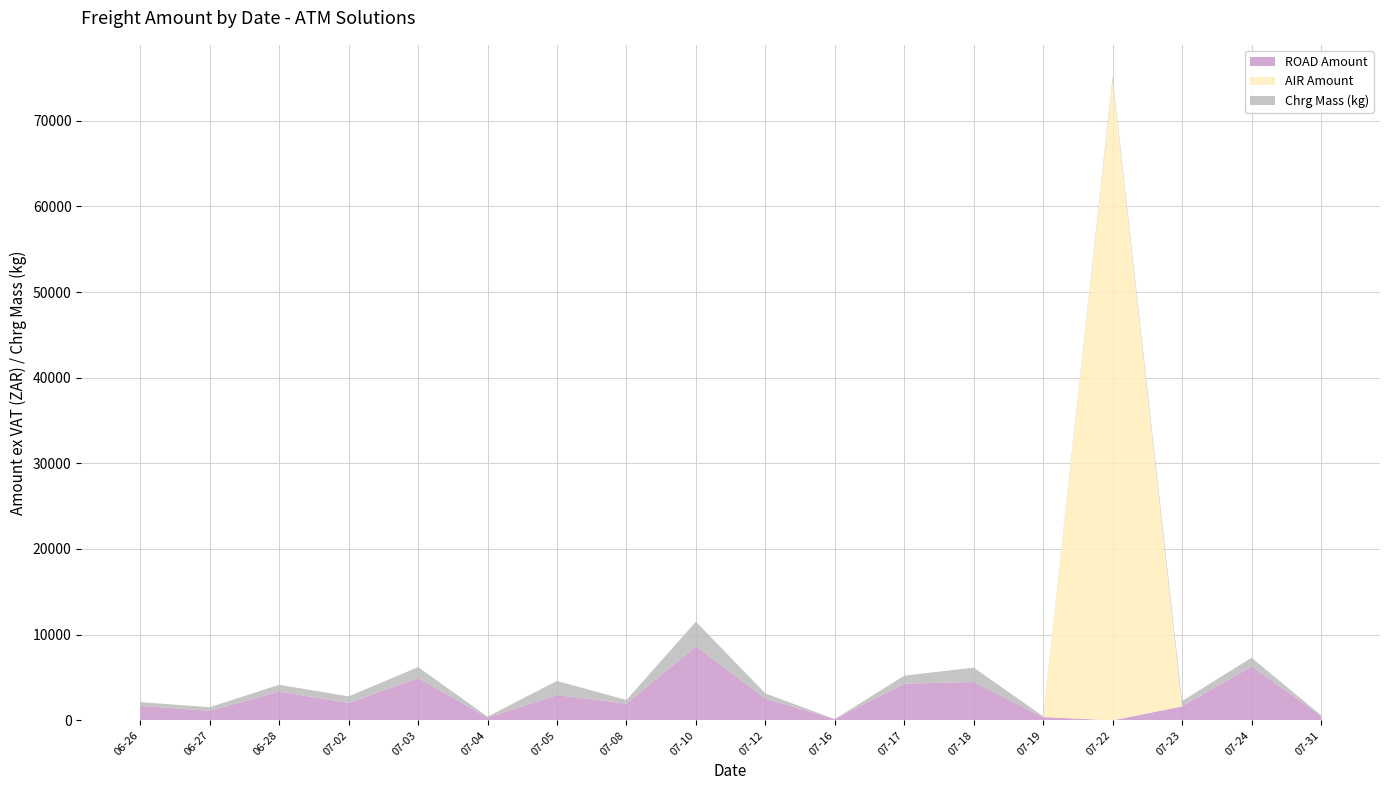

Reading right to left, transcribe all the data shown in this chart.

AIR Amount: 2024-07-31=0.0	2024-07-24=0.0	2024-07-23=0.0	2024-07-22=74762.5	2024-07-19=0.0	2024-07-18=0.0	2024-07-17=0.0	2024-07-16=0.0	2024-07-12=0.0	2024-07-10=0.0	2024-07-08=0.0	2024-07-05=0.0	2024-07-04=0.0	2024-07-03=0.0	2024-07-02=0.0	2024-06-28=0.0	2024-06-27=0.0	2024-06-26=0.0
ROAD Amount: 2024-07-31=542.9	2024-07-24=6302.0	2024-07-23=1630.0	2024-07-22=0.0	2024-07-19=383.7	2024-07-18=4473.9	2024-07-17=4282.9	2024-07-16=140.4	2024-07-12=2540.2	2024-07-10=8642.7	2024-07-08=1948.5	2024-07-05=2943.5	2024-07-04=321.9	2024-07-03=4947.9	2024-07-02=2029.1	2024-06-28=3359.0	2024-06-27=1112.0	2024-06-26=1691.9
Chrg Mass: 2024-07-31=58.0	2024-07-24=1003.0	2024-07-23=617.0	2024-07-22=338.0	2024-07-19=88.0	2024-07-18=1676.0	2024-07-17=931.0	2024-07-16=2.0	2024-07-12=600.0	2024-07-10=2869.0	2024-07-08=422.0	2024-07-05=1657.0	2024-07-04=108.0	2024-07-03=1263.0	2024-07-02=765.0	2024-06-28=790.0	2024-06-27=417.0	2024-06-26=435.0